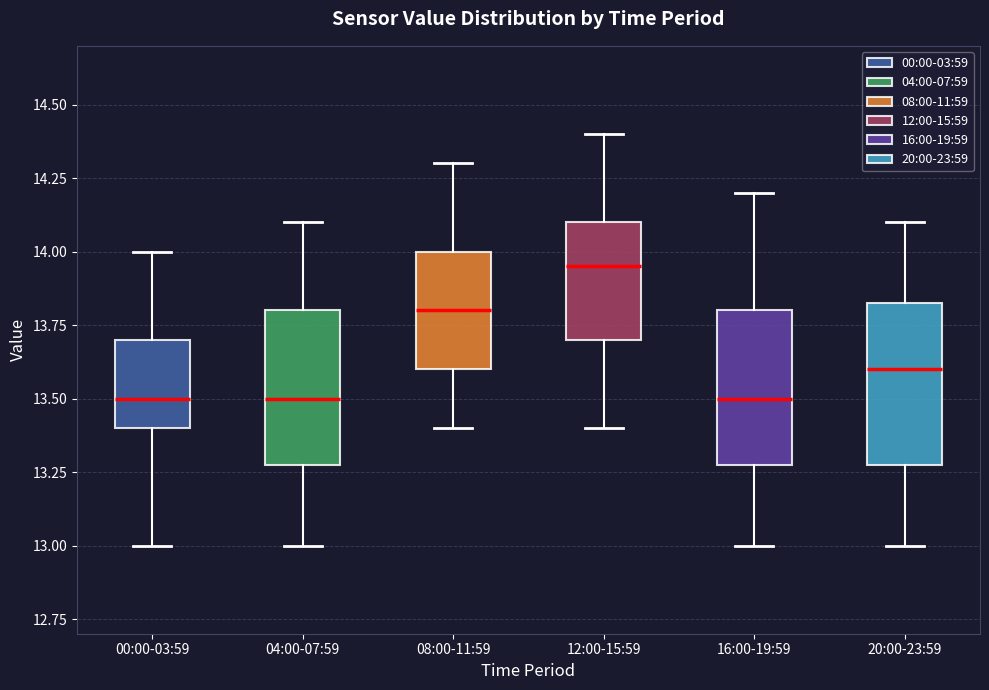

Where does the median line of the box for 20:00-23:59 sit on the y-axis? The values are not printed on the chart, so give them approximately, as read against the axis.

13.60